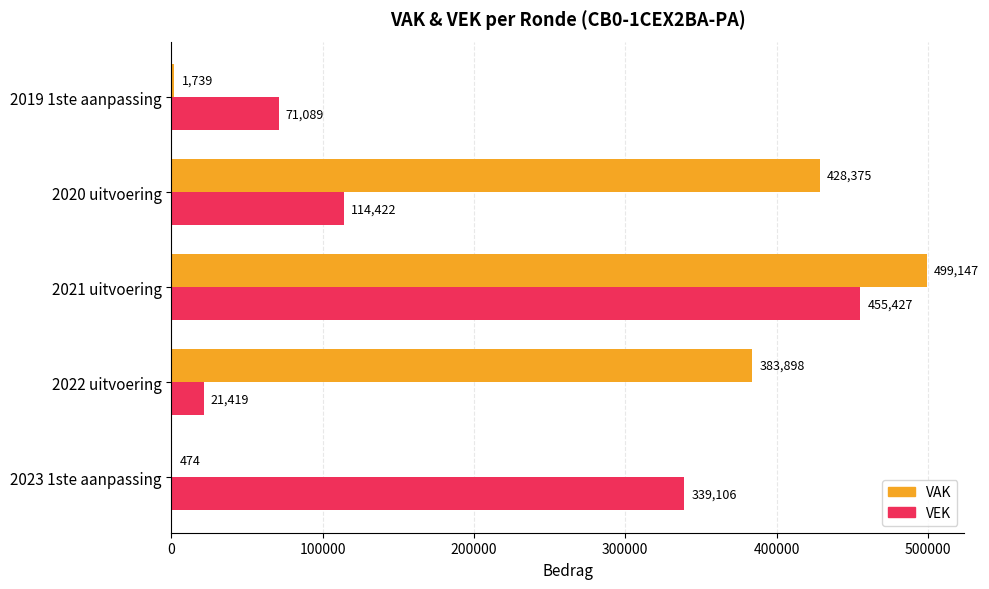

Is it true that VAK equals 499147 at 2021 uitvoering?

True